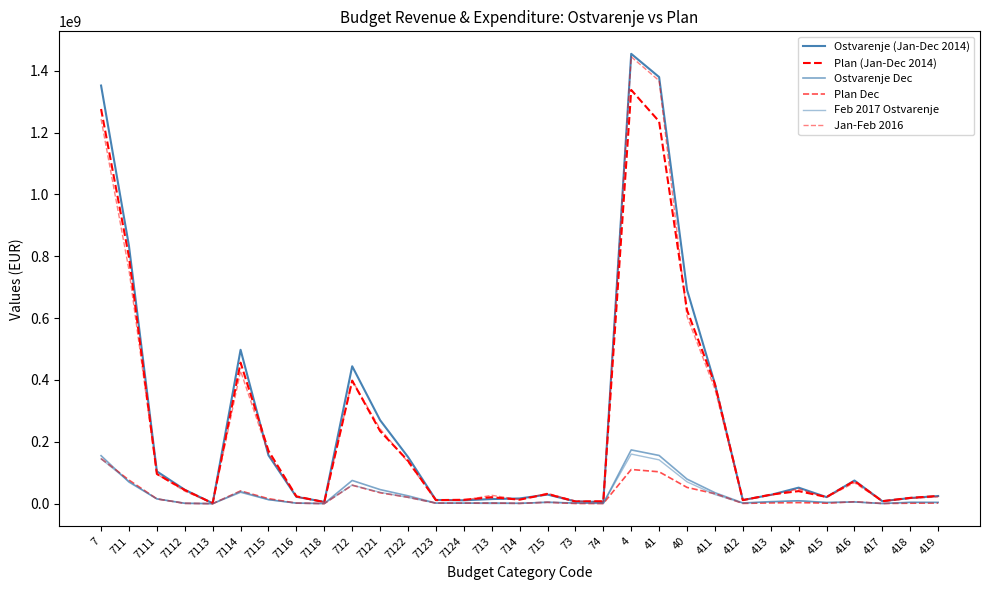

At which label is Plan (Jan-Dec 2014) closest to 669574803?

40